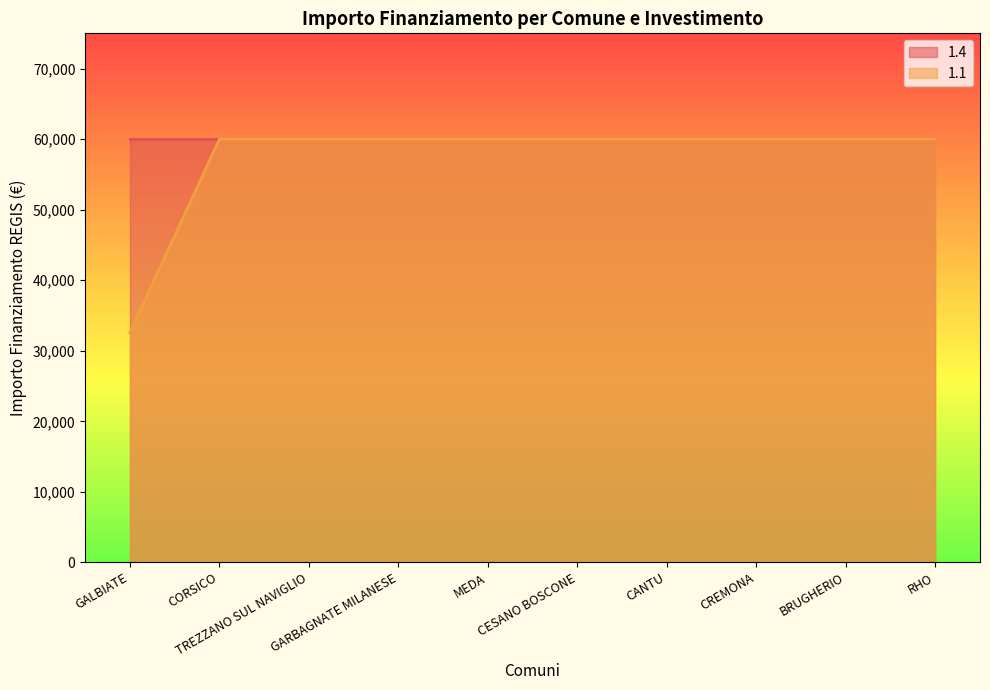

The chart shows a value of 25762 at RHO. True or false?

False